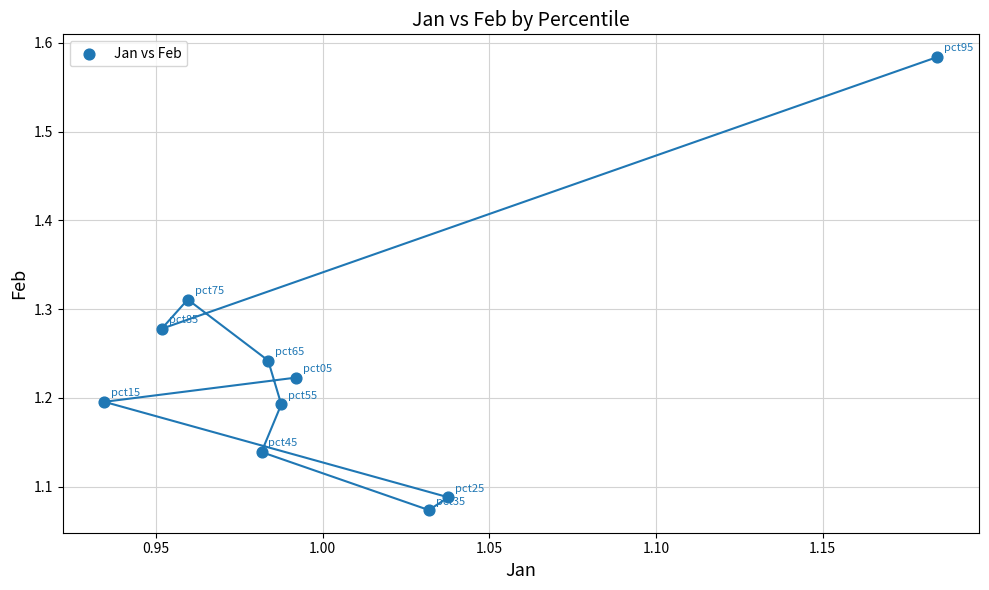

What is the range of Y values (max minus min)?

0.5